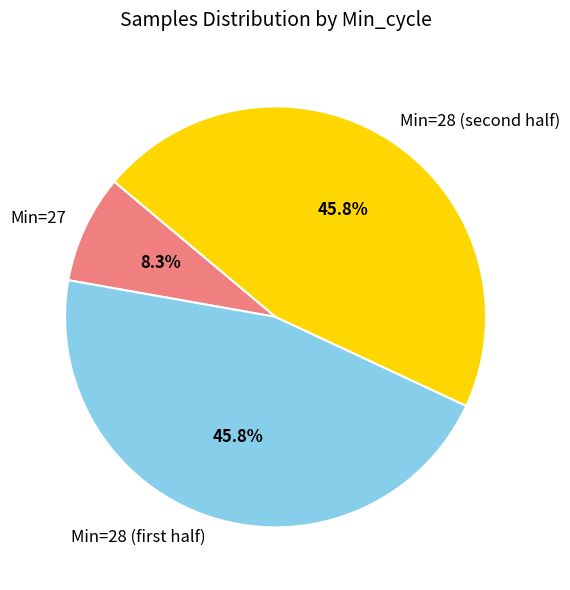

Which category has the smallest portion of the pie?

Min=27